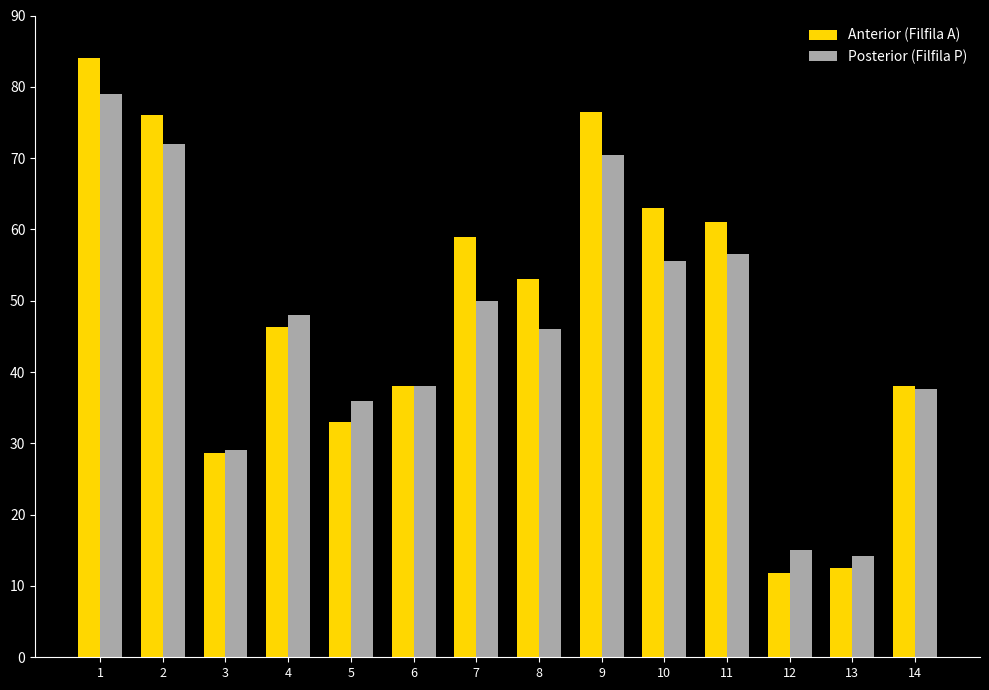

At how many categories does at least one series exceed 71?

3